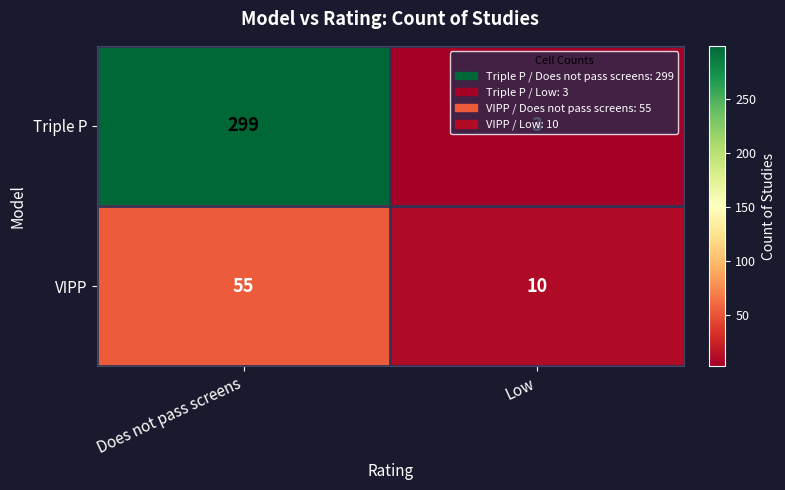

The Triple P series shows 516 at Does not pass screens. True or false?

False